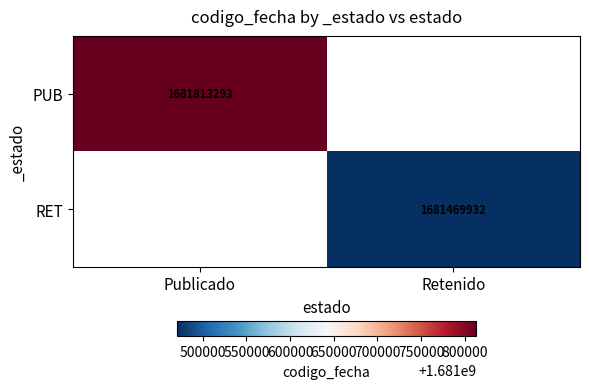

Is it true that RET equals 1681469932 at Retenido?

True